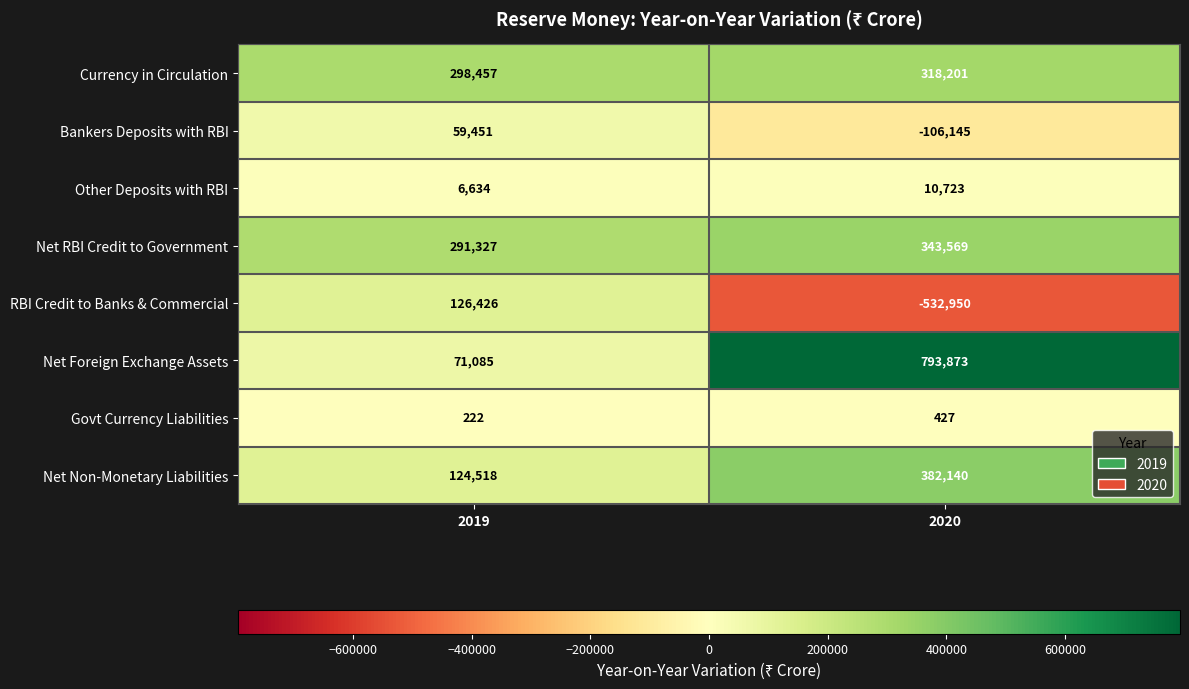

What is the sum of all Net Foreign Exchange Assets values?

864958